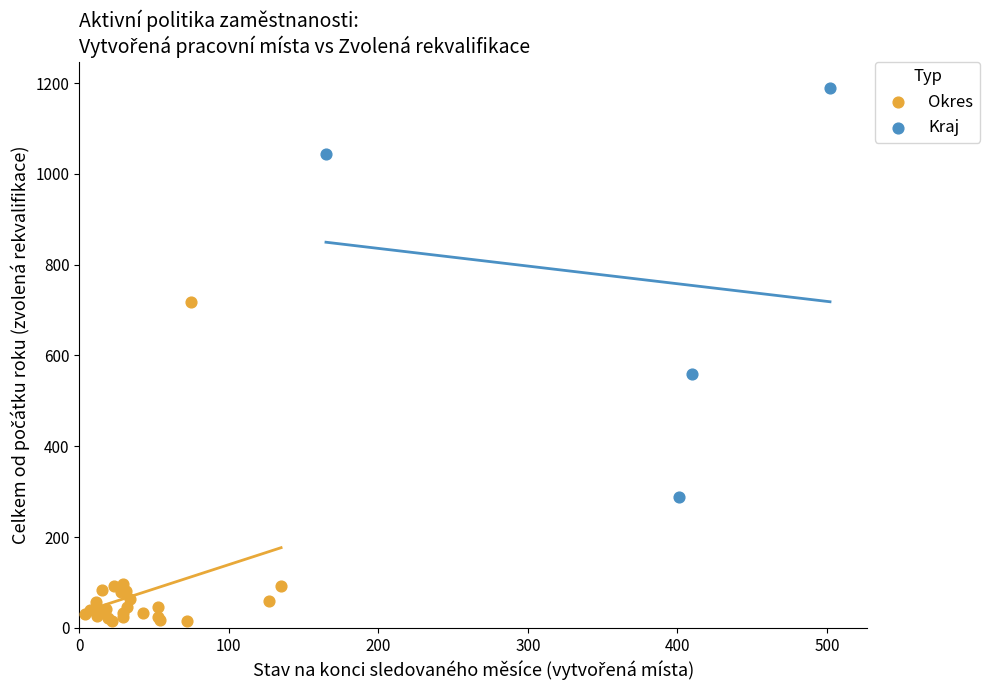

What are all the series names shown in the legend?

Okres, Kraj